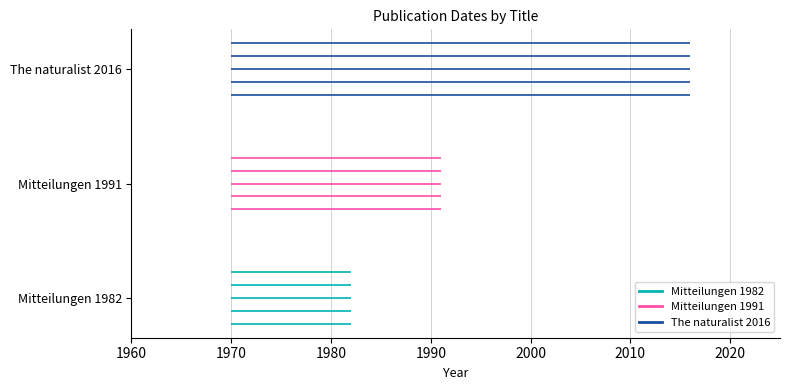

List the series in order of their peak value, lowest first.

Mitteilungen 1982, Mitteilungen 1991, The naturalist 2016